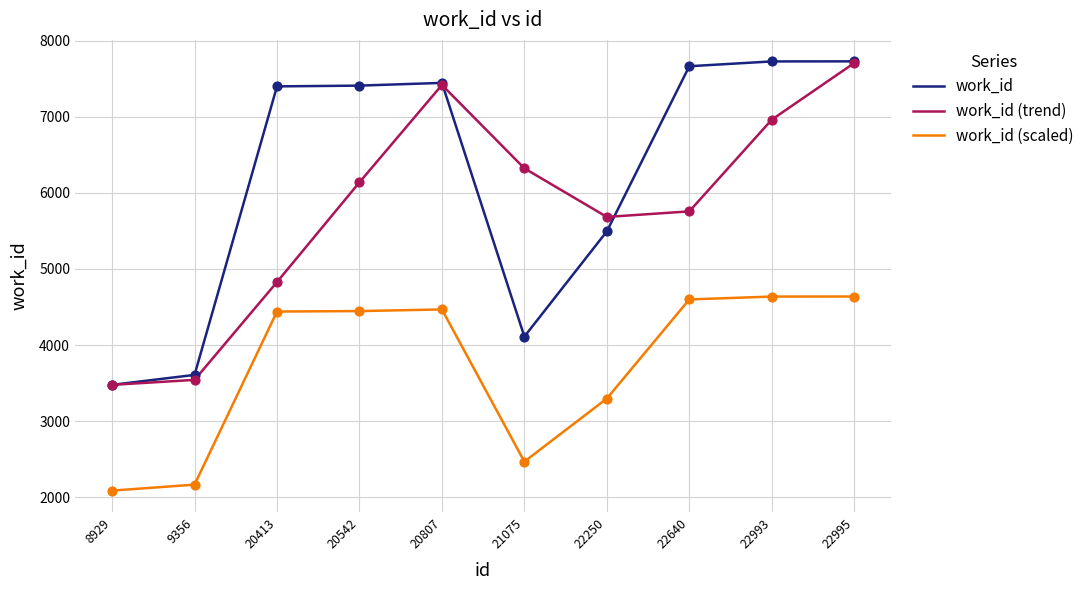

What are all the series names shown in the legend?

work_id, work_id (trend), work_id (scaled)